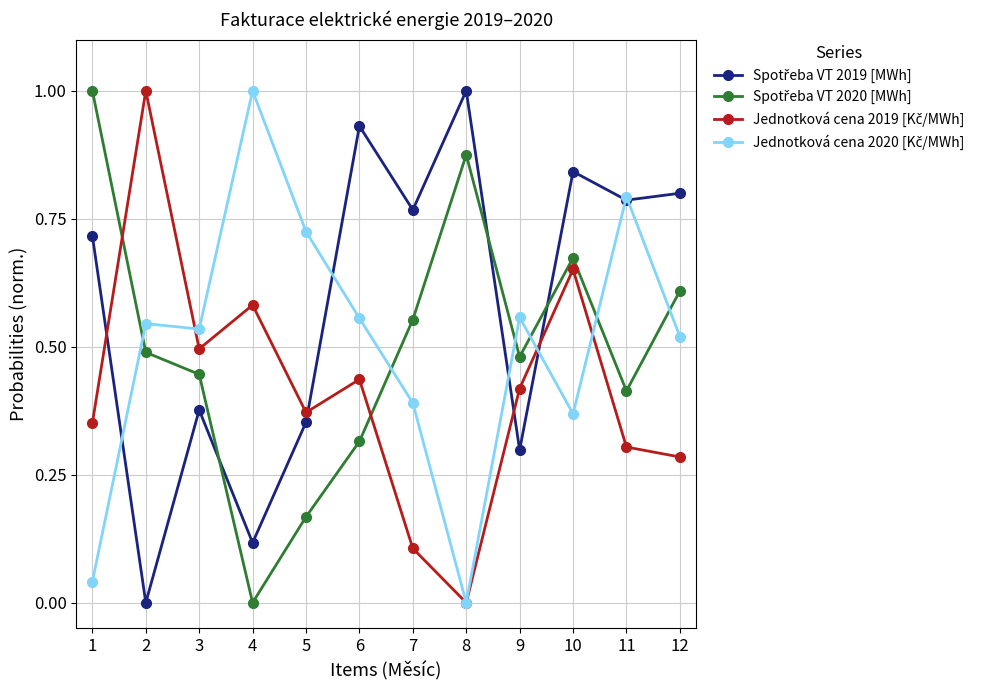

At which category is the sum across all series the highest?

10